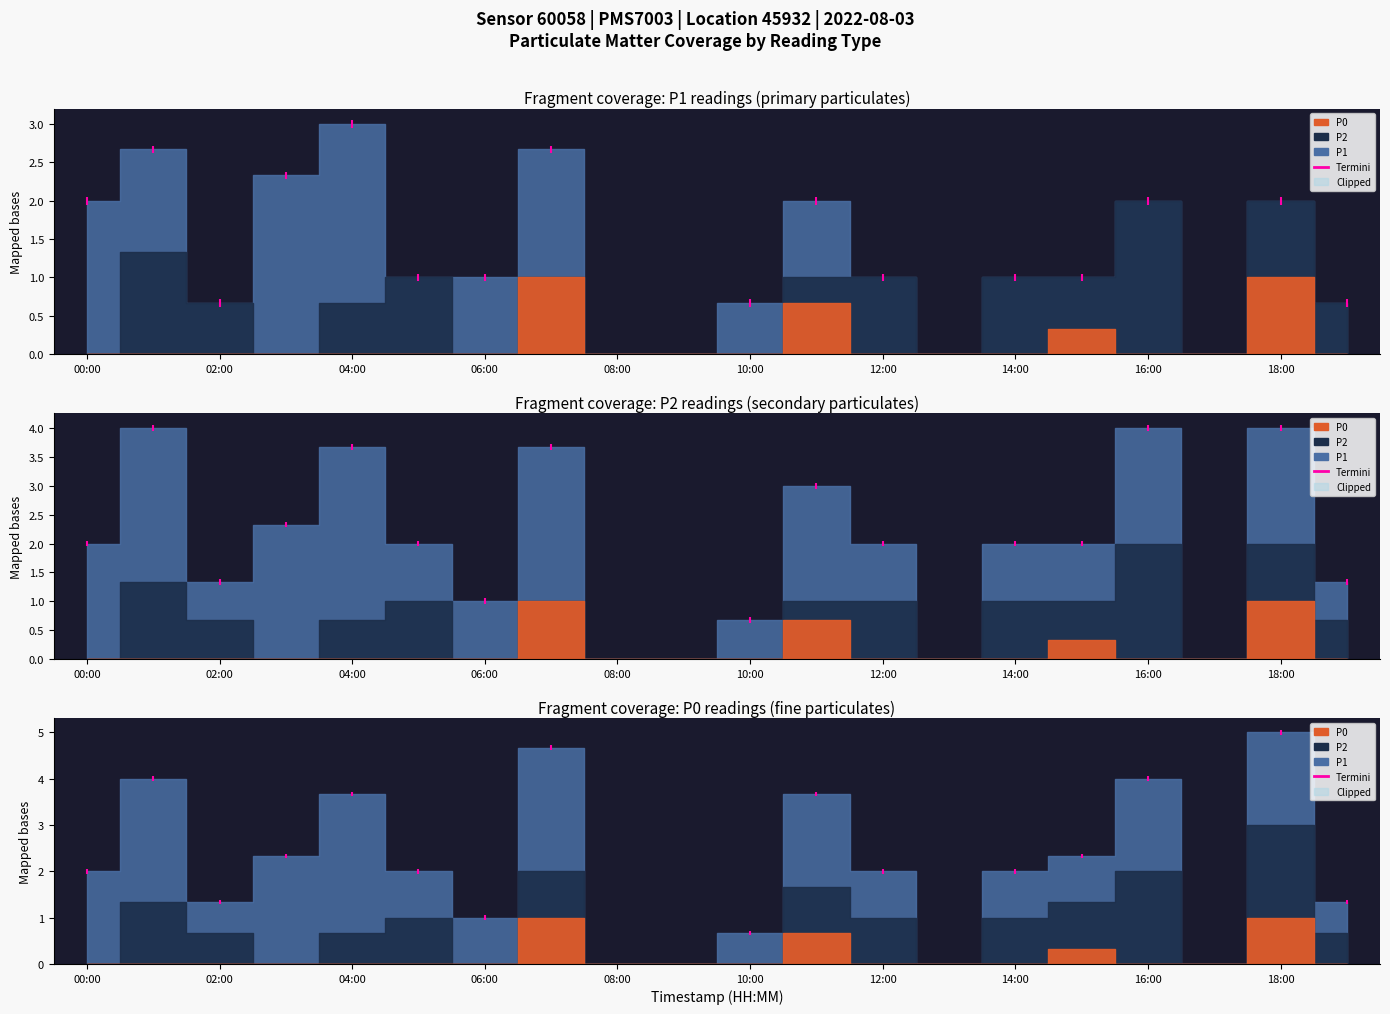

The P1 series shows 0.0 at 08:00. True or false?

True